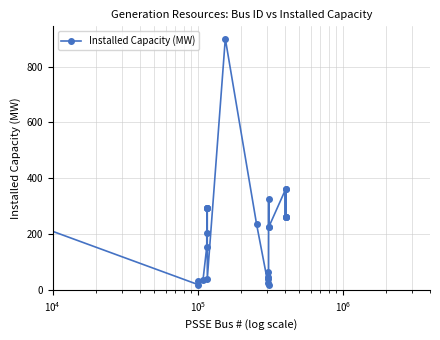

What is the greatest value displayed?

900.0